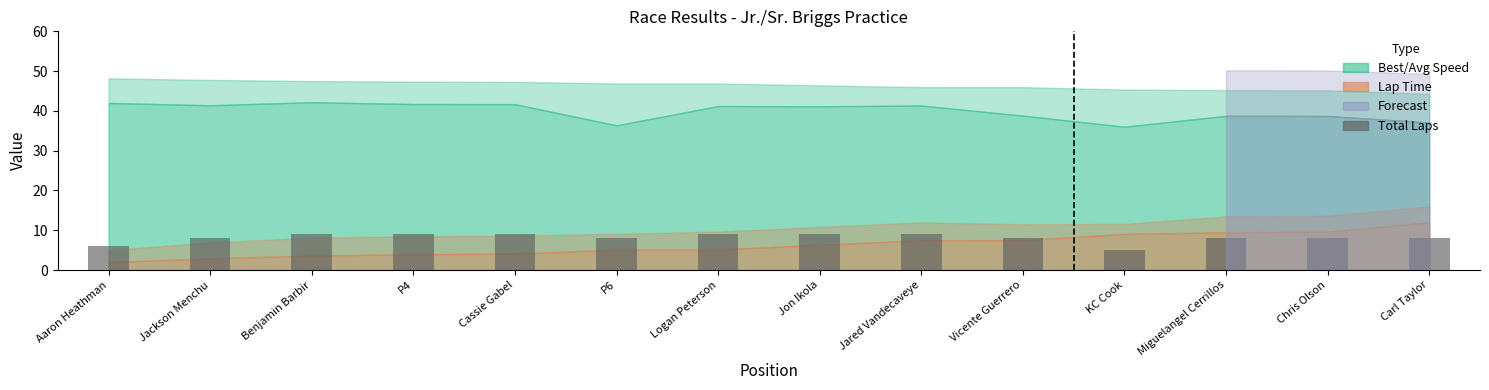

What is the sum of the values at Logan Peterson and Miguelangel Cerrillos?

17